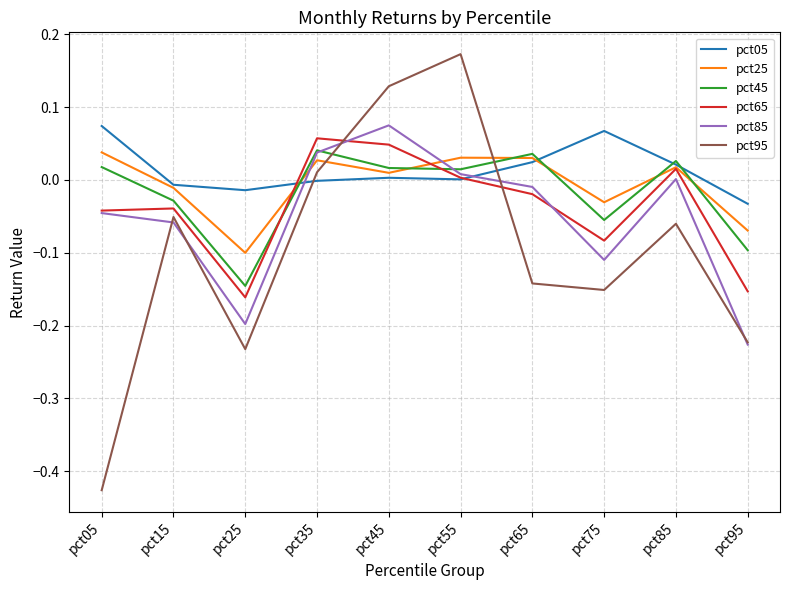

At which label does pct65 first exceed 0?

pct35